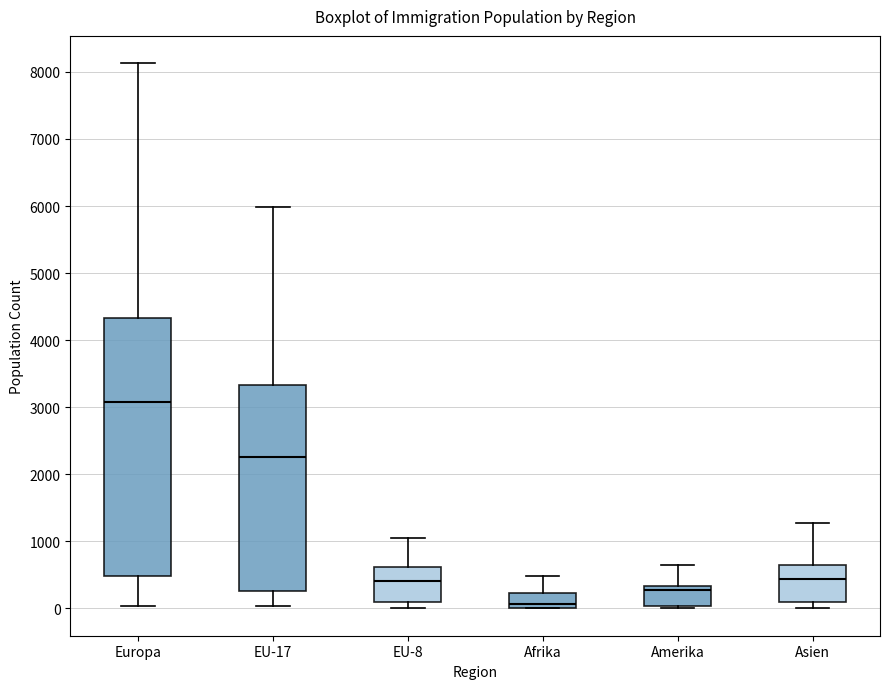

Which box is the tallest, from its lower edge to its upper edge?

Europa